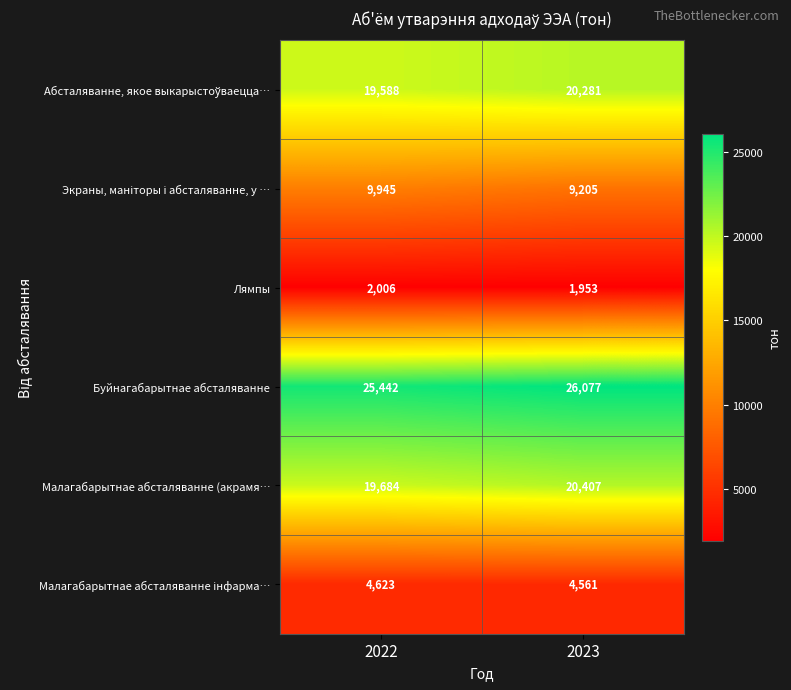

List the labels in order of Малагабарытнае абсталяванне (акрамя… value, largest first.

2023, 2022